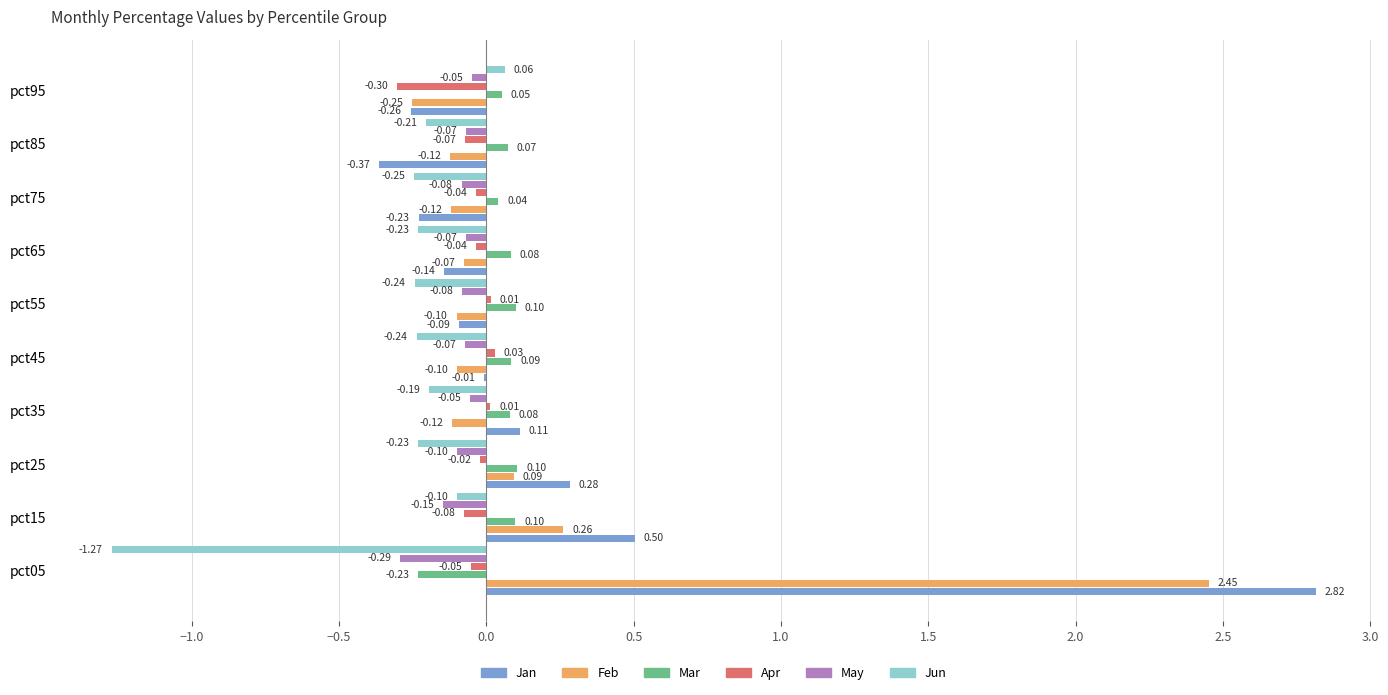

Between pct45 and pct95, which series saw the biggest shift?

Apr